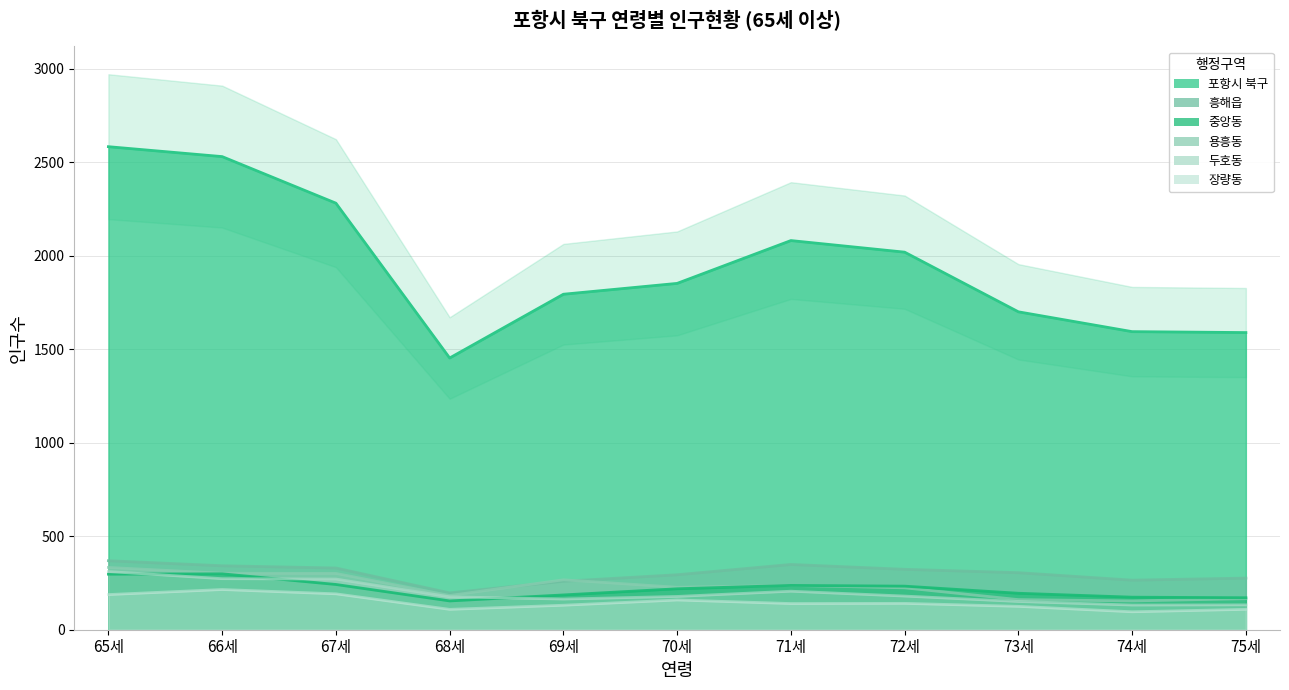

Where is the first local minimum for 중앙동?

68세